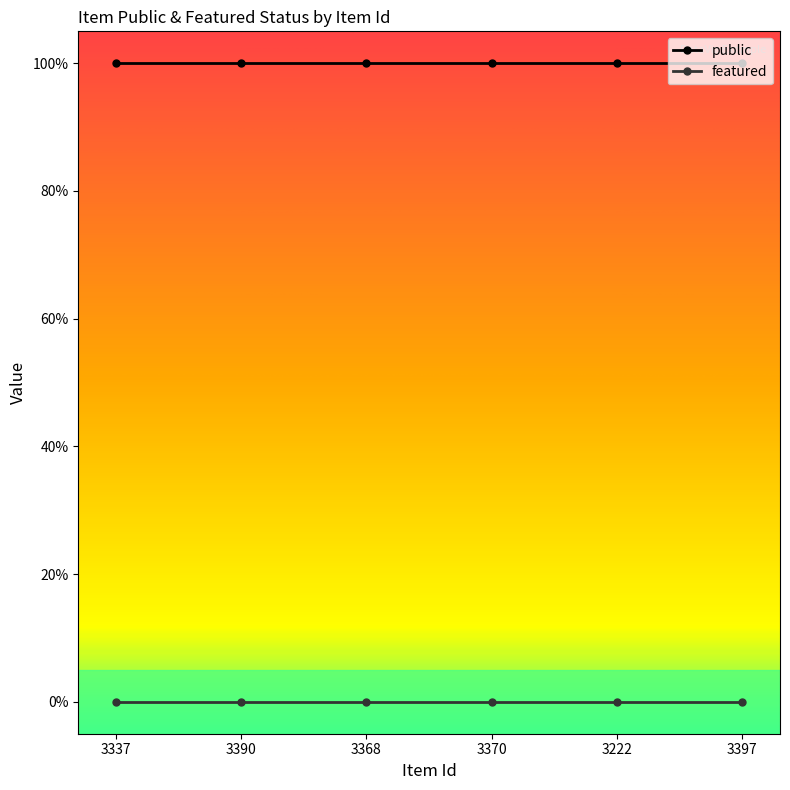

Does the chart have visible grid lines?

No